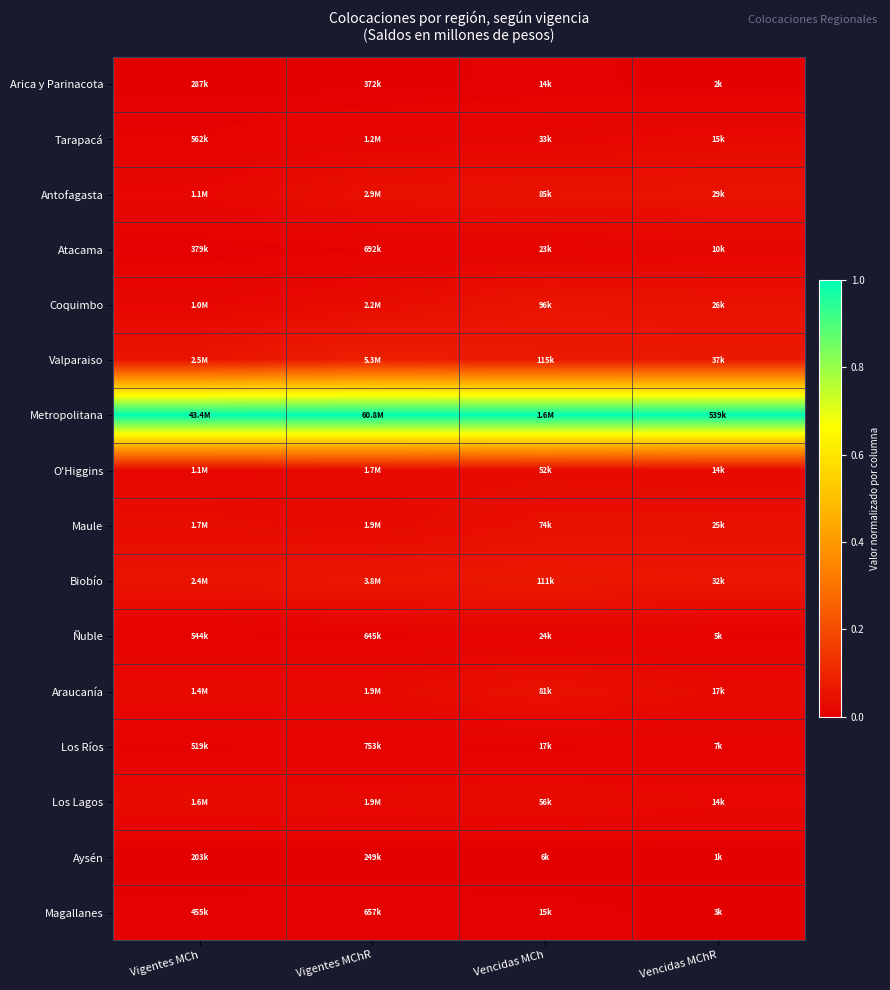

Between Vigentes MCh and Vencidas MChR, which is larger?

Vigentes MCh